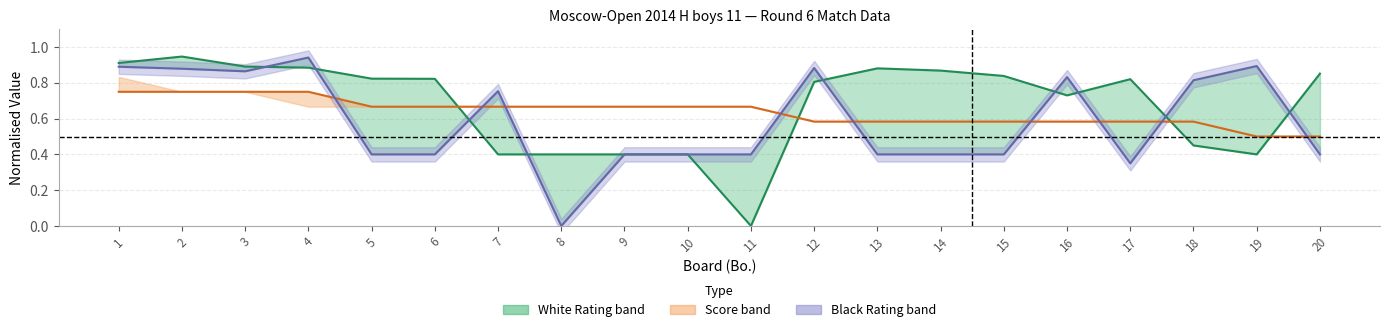

At 9, list the series in order from smallest to largest.

White Rating (norm), Black Rating (norm), White Score (norm)